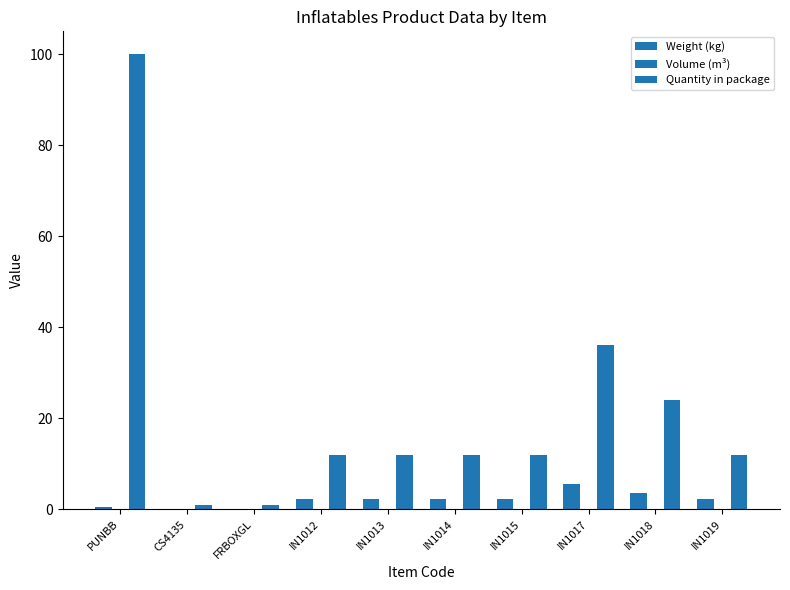

Reading right to left, what are all the values shown in this chart?

Weight (kg): IN1019=2.3	IN1018=3.6	IN1017=5.4	IN1015=2.3	IN1014=2.3	IN1013=2.3	IN1012=2.3	FRBOXGL=0.0	CS4135=0.0	PUNBB=0.5
Volume (m³): IN1019=0.0	IN1018=0.0	IN1017=0.0	IN1015=0.0	IN1014=0.0	IN1013=0.0	IN1012=0.0	FRBOXGL=0.0	CS4135=0.0	PUNBB=0.0
Quantity in package: IN1019=12.0	IN1018=24.0	IN1017=36.0	IN1015=12.0	IN1014=12.0	IN1013=12.0	IN1012=12.0	FRBOXGL=1.0	CS4135=1.0	PUNBB=100.0